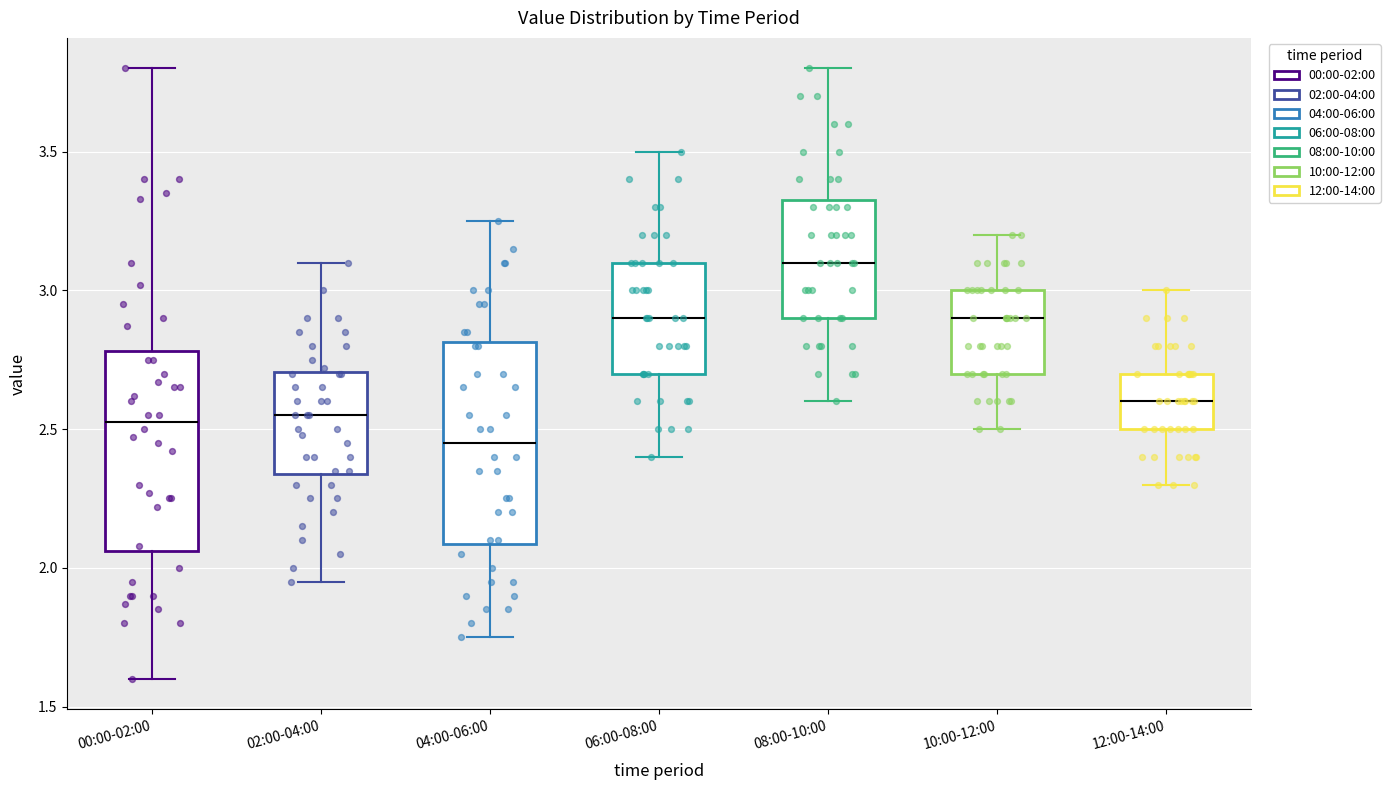

Reading left to right, read every box against the y-axis: the position of its median line, the range the box covers, and the ends of its whiskers. The values are not printed on the chart, so give them approximately, as read against the axis.

00:00-02:00: median 2.55, box 2.05 to 2.80, whiskers 1.60 to 3.80
02:00-04:00: median 2.55, box 2.35 to 2.70, whiskers 1.95 to 3.10
04:00-06:00: median 2.45, box 2.10 to 2.80, whiskers 1.75 to 3.25
06:00-08:00: median 2.90, box 2.70 to 3.10, whiskers 2.40 to 3.50
08:00-10:00: median 3.10, box 2.90 to 3.35, whiskers 2.60 to 3.80
10:00-12:00: median 2.90, box 2.70 to 3.00, whiskers 2.50 to 3.20
12:00-14:00: median 2.60, box 2.50 to 2.70, whiskers 2.30 to 3.00